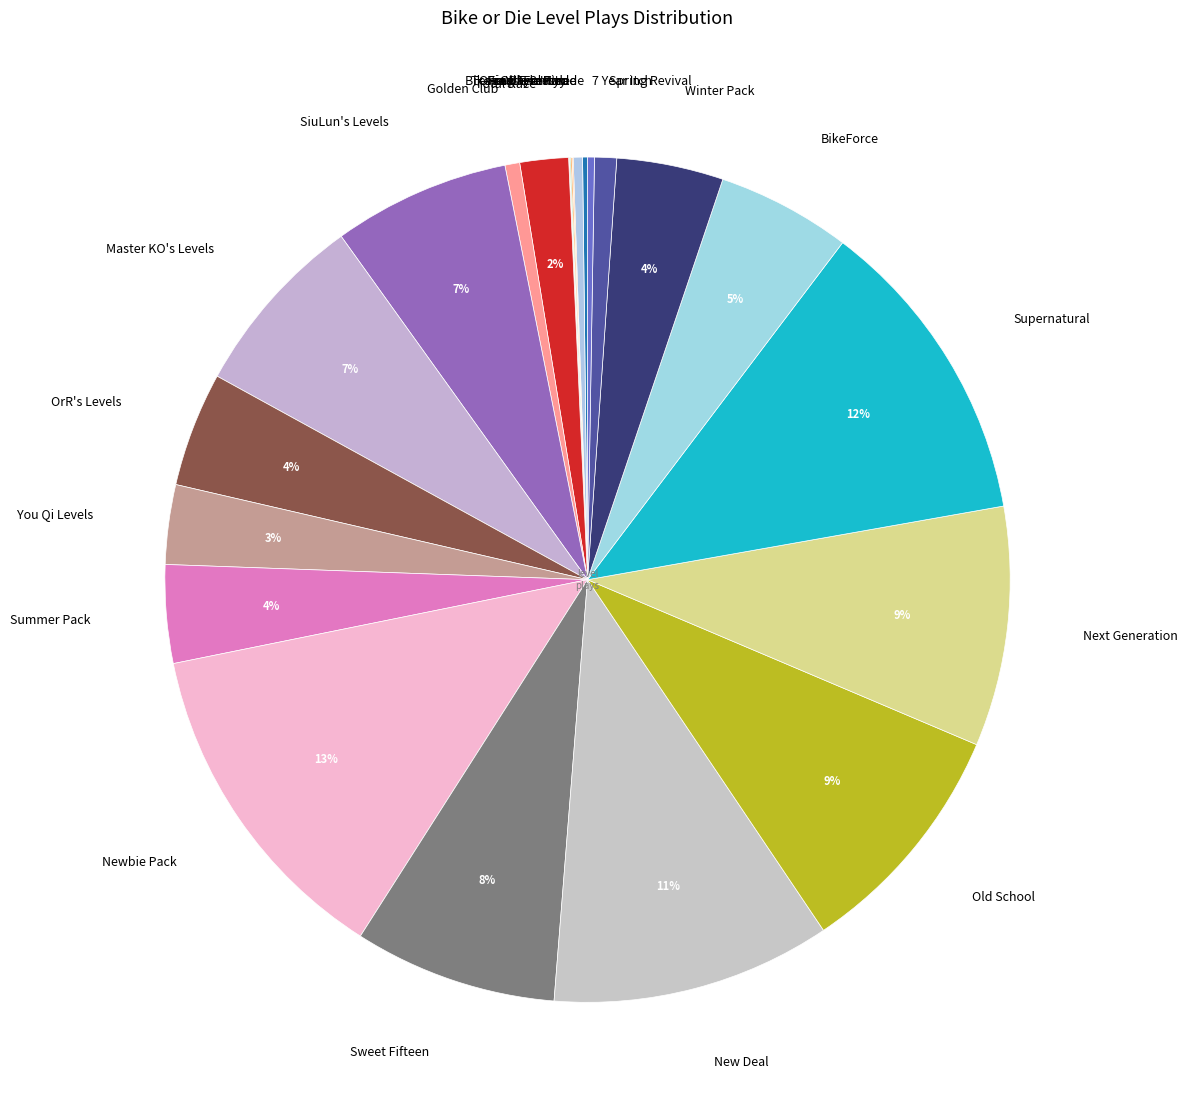

Is it true that Spring Revival is 11% of the pie?

False